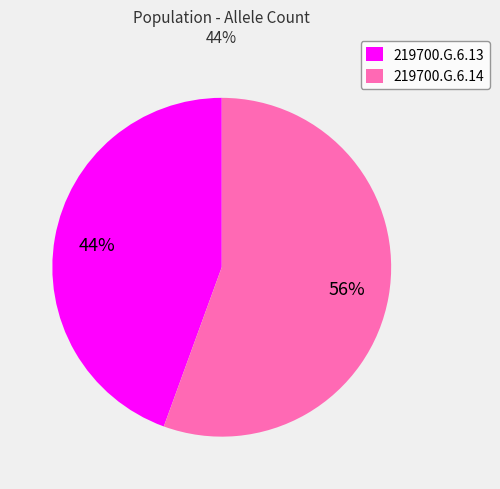

Which category has the biggest portion of the pie?

219700.G.6.14